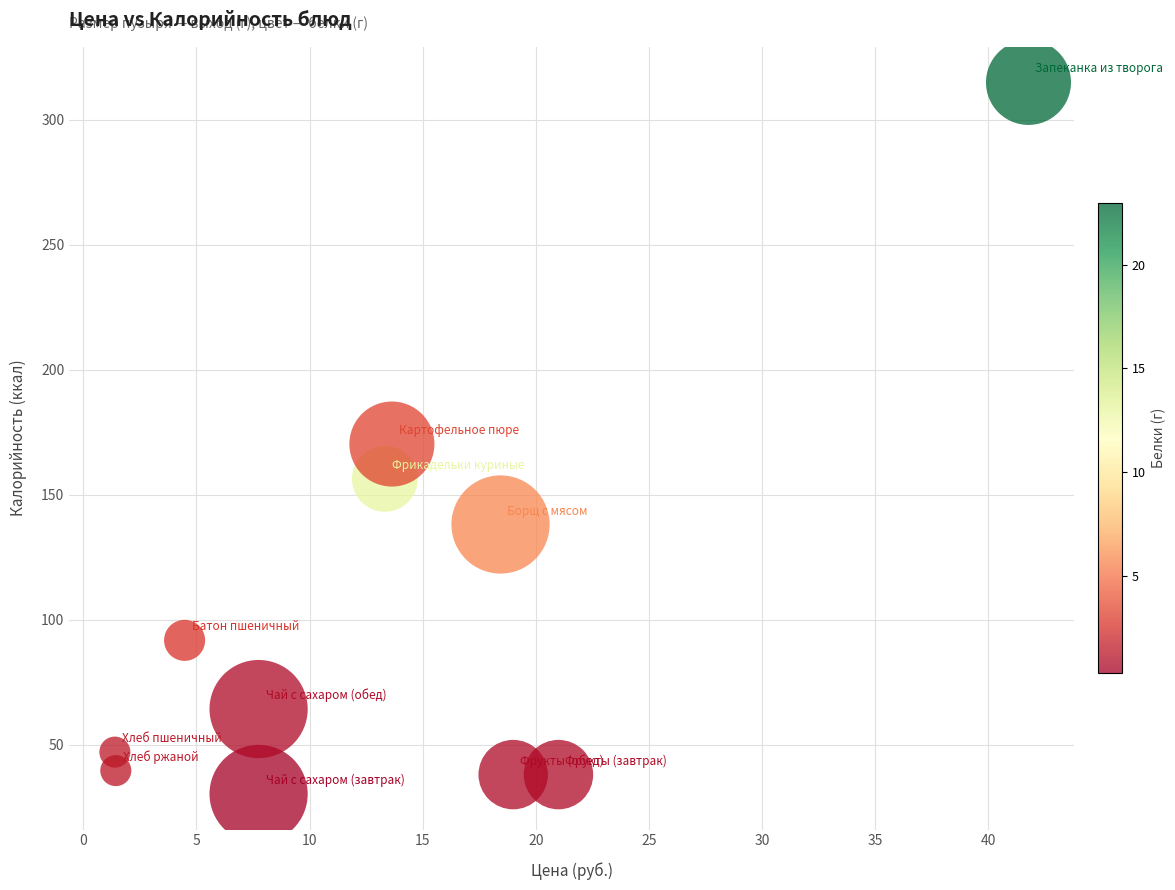

What is the average X value?

13.6